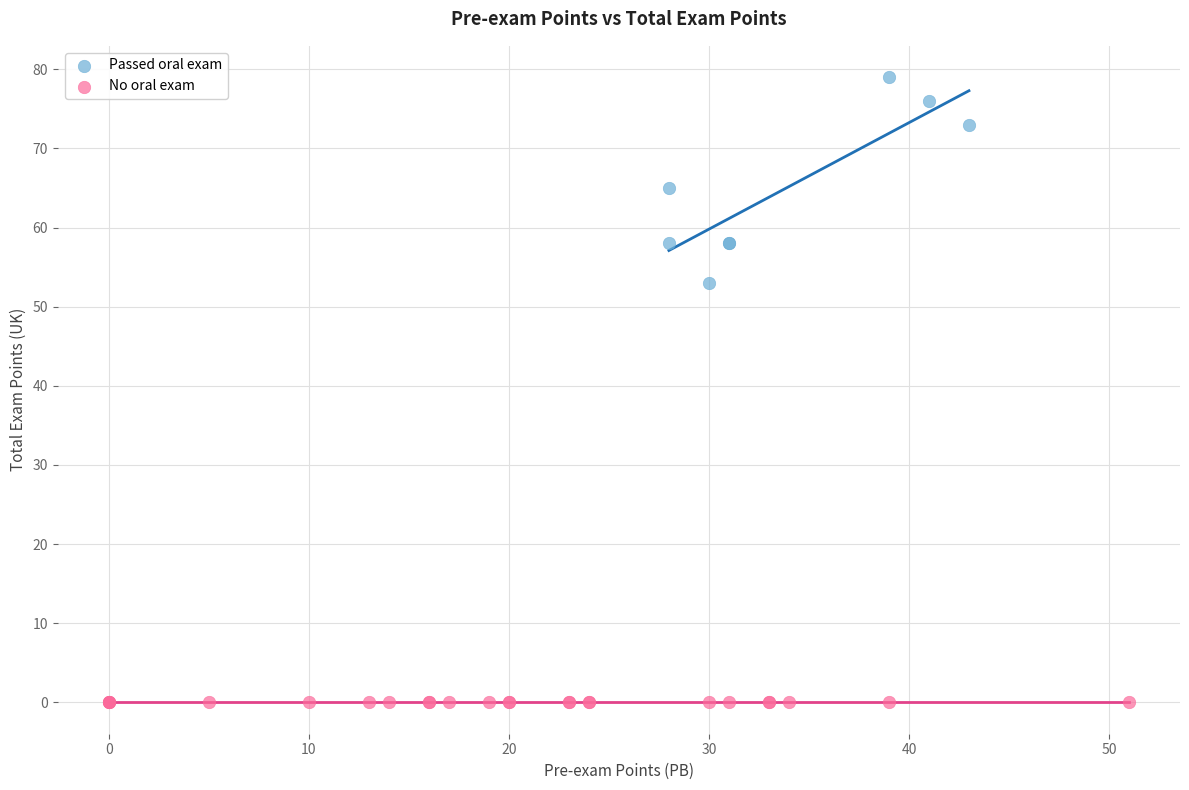

Which series contains the highest Y value?

Passed oral exam